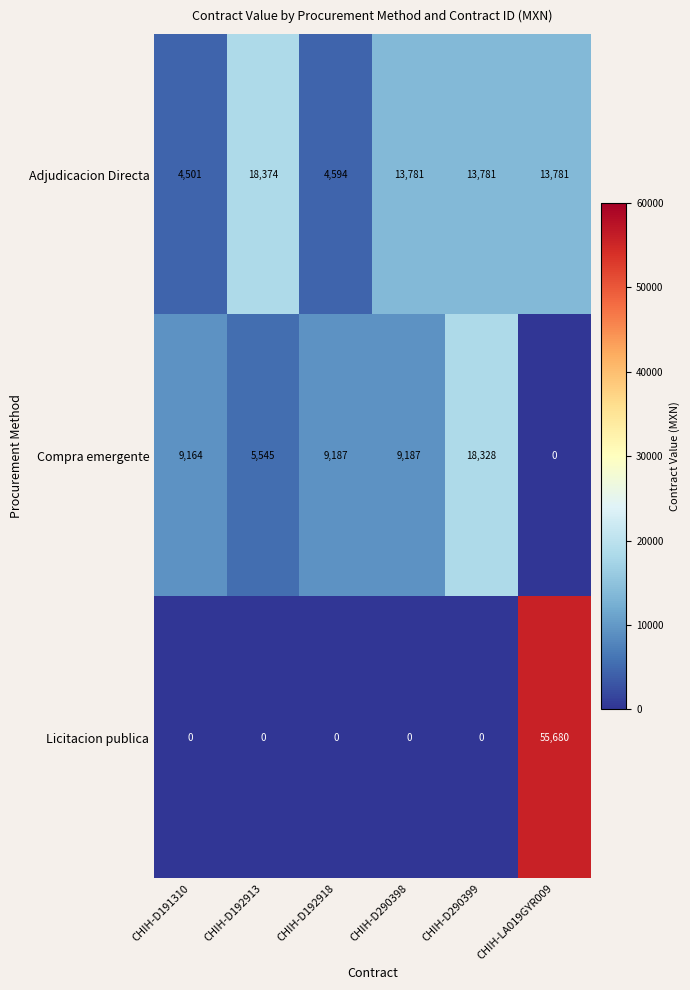

What is the difference between the highest and lowest values at CHIH-LA019GYR009?

55680